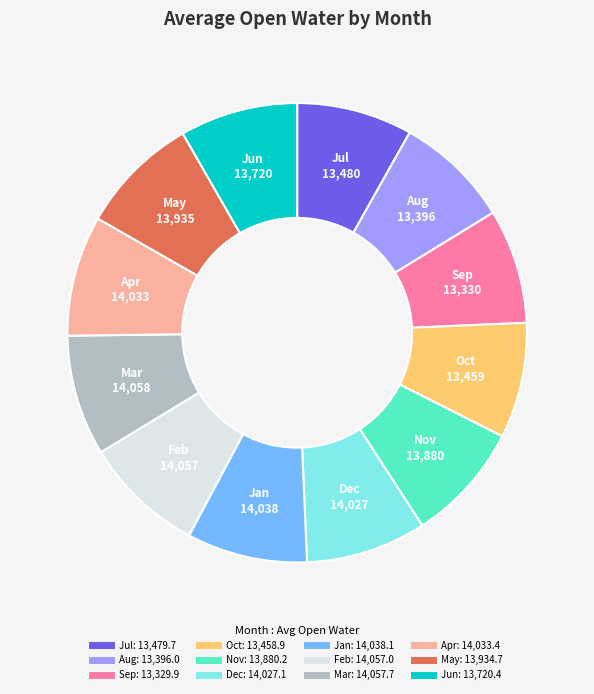

What is the ratio of the value at Mar to the value at Nov?

1.0